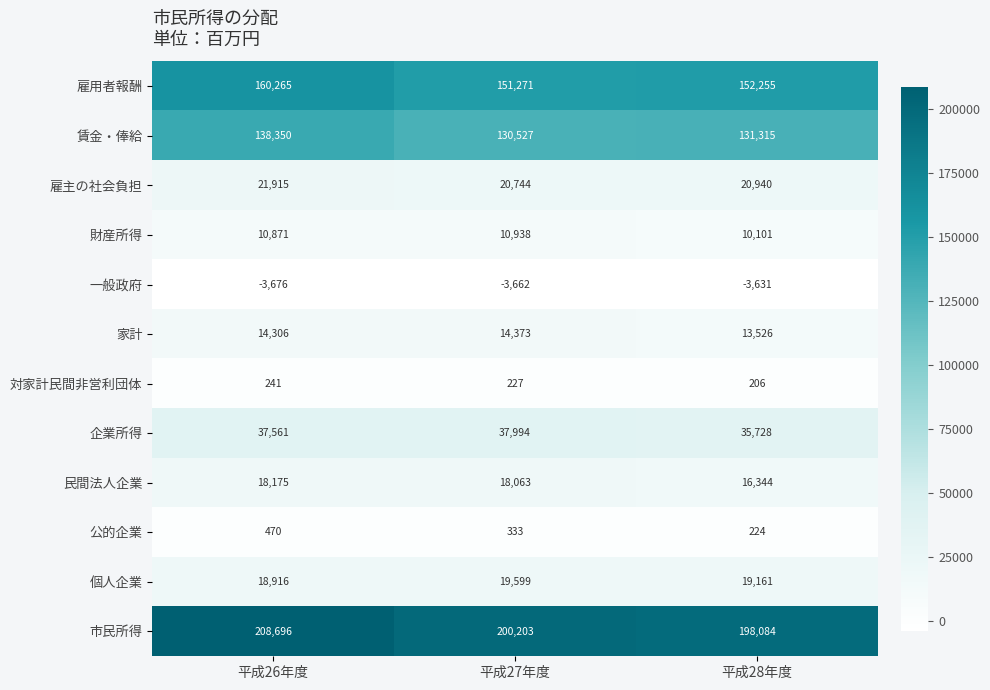

Rank the series at 平成28年度 from highest to lowest value.

市民所得, 雇用者報酬, 賃金・俸給, 企業所得, 雇主の社会負担, 個人企業, 民間法人企業, 家計, 財産所得, 公的企業, 対家計民間非営利団体, 一般政府